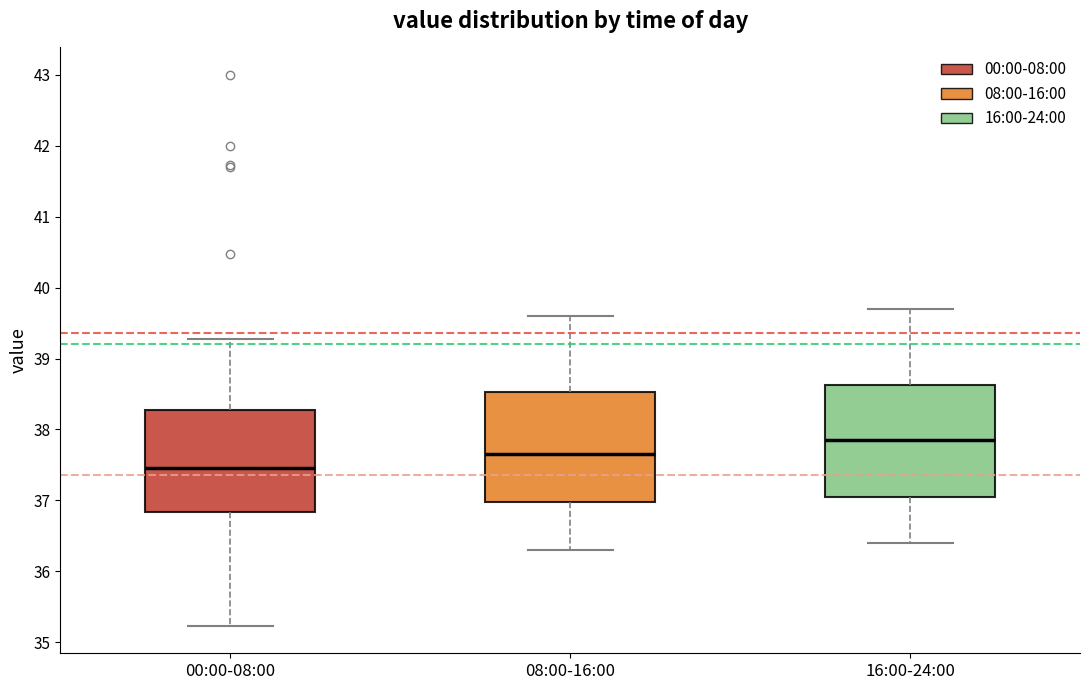

Reading left to right, transcribe this box plot: for each box, give where its median line is, the range the box spans, and where its two whiskers end, as read against the y-axis. The values are not printed on the chart, so give them approximately, as read against the axis.

00:00-08:00: median 37.5, box 36.8 to 38.3, whiskers 35.2 to 39.3
08:00-16:00: median 37.7, box 37.0 to 38.5, whiskers 36.3 to 39.6
16:00-24:00: median 37.9, box 37.1 to 38.6, whiskers 36.4 to 39.7